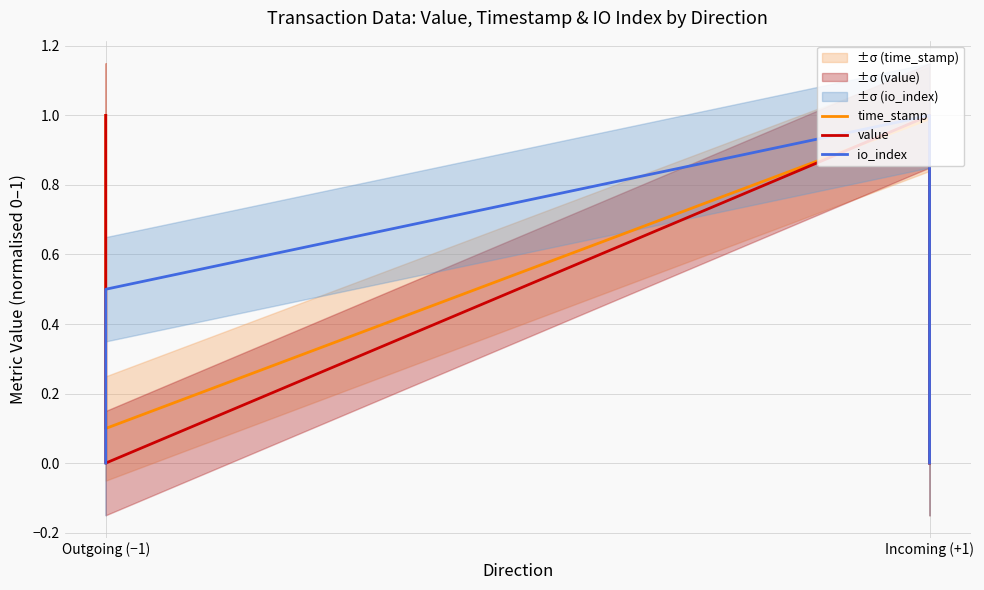

Rank the series at Outgoing (−1) from lowest to highest value.

io_index, time_stamp, value